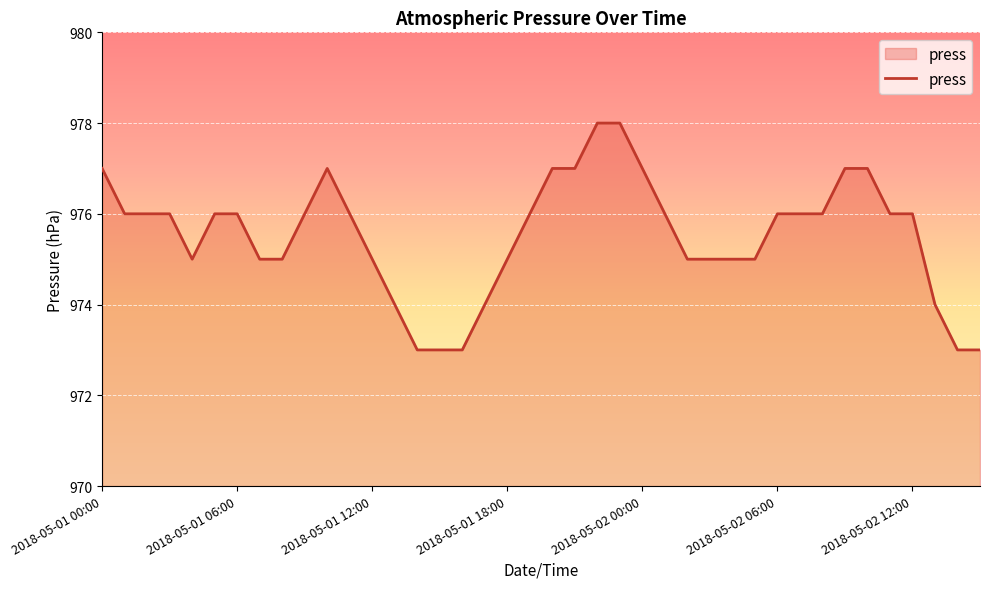

What is the difference between the maximum and minimum values?

5